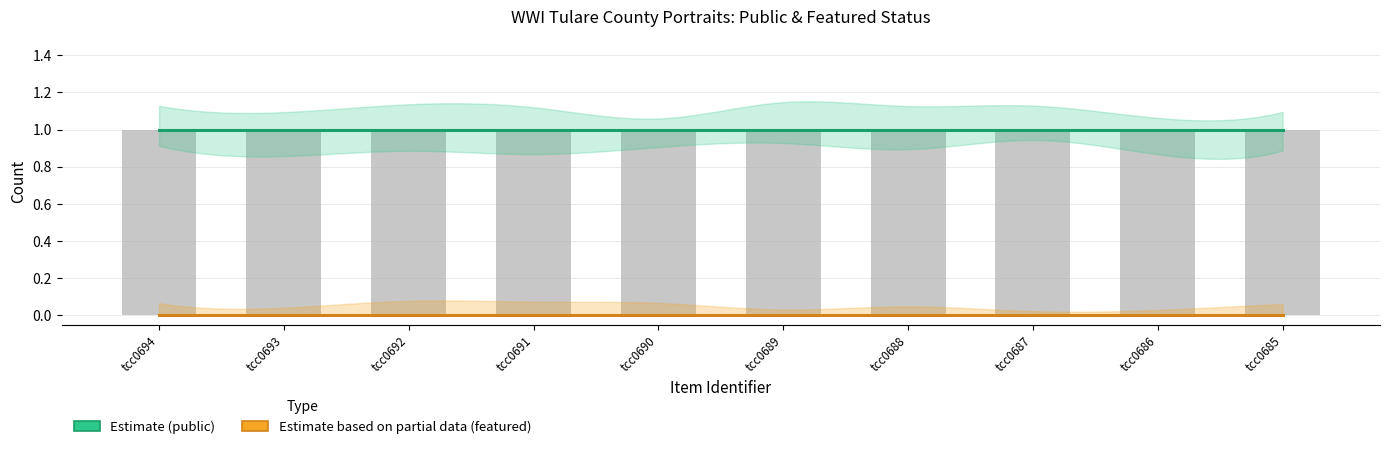

List the series in order of their peak value, lowest first.

featured, public